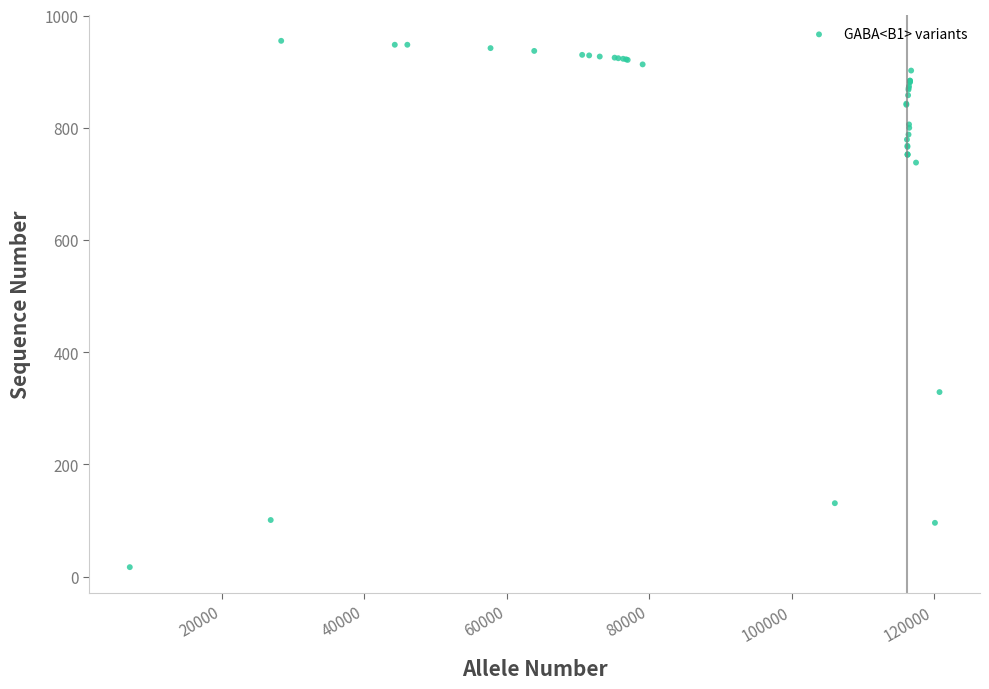

What Y value in the scatter plot is closest to 486?

329